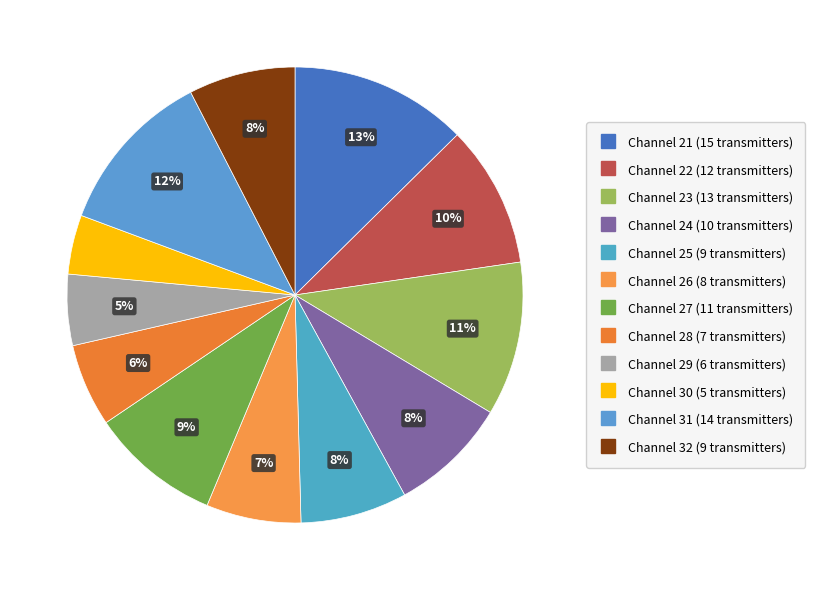

Is there any slice that represents more than half of the pie?

No